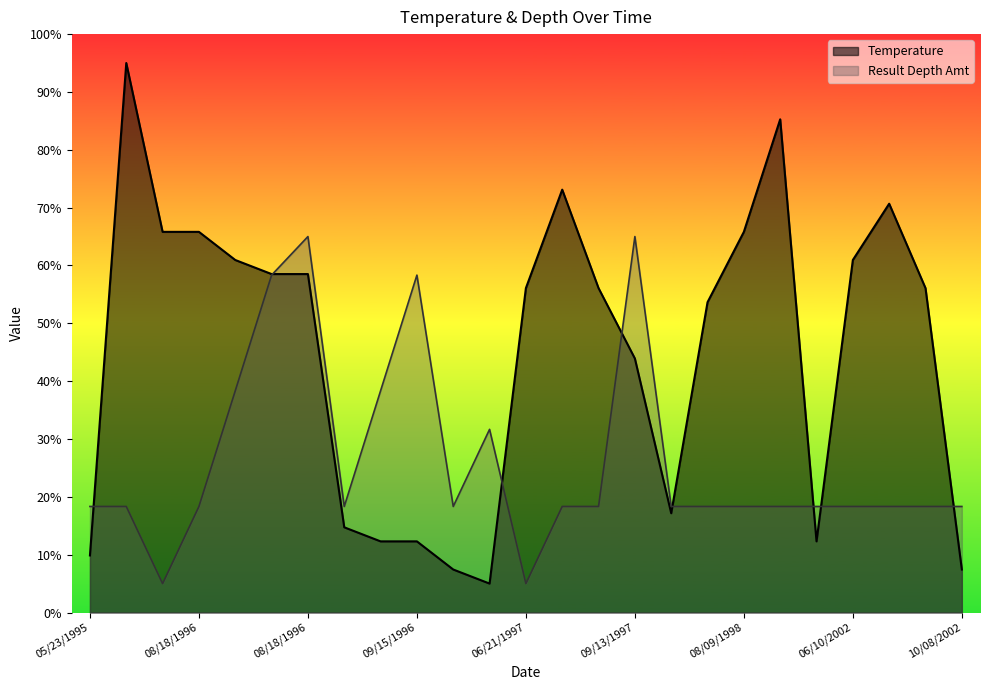

What value does the Result Depth Amt series have at 08/09/1998?

18.3